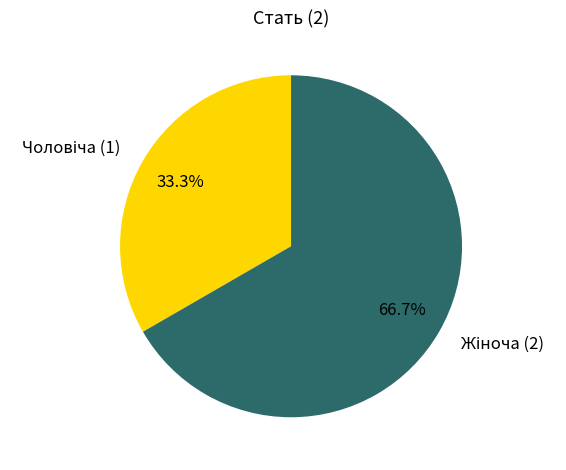

Is there any slice that represents more than half of the pie?

Yes